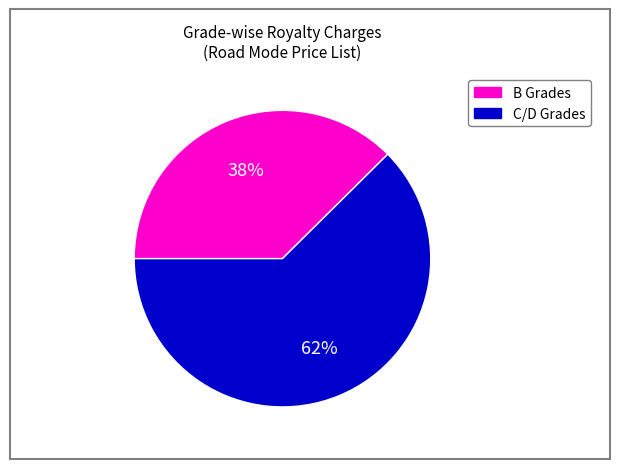

How many slices are in this pie chart?

2